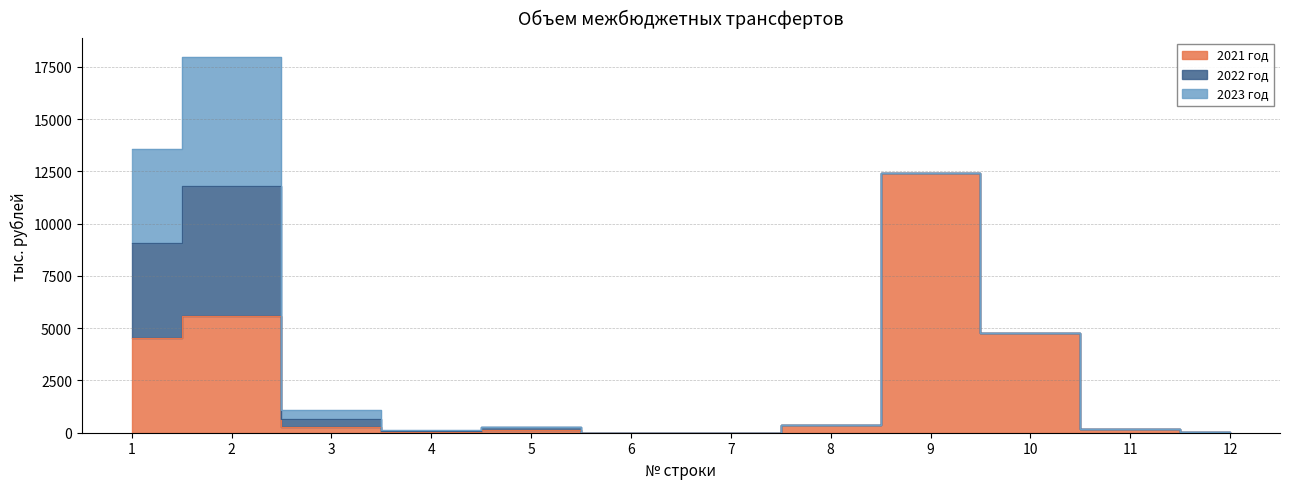

At which category does 2022 год reach its first local peak?

2